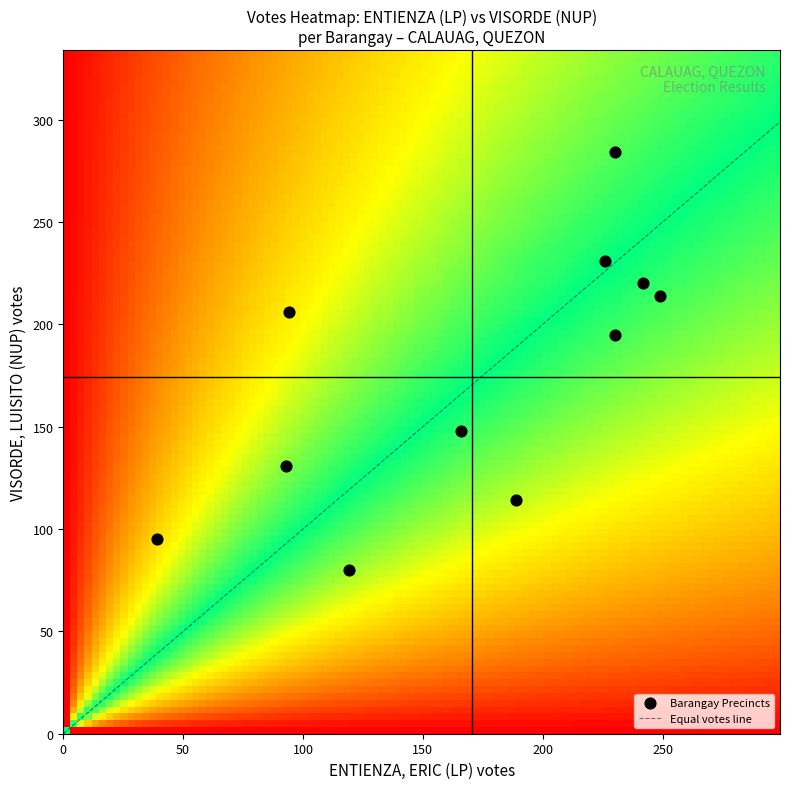

What Y value in the scatter plot is closest to 182?

195